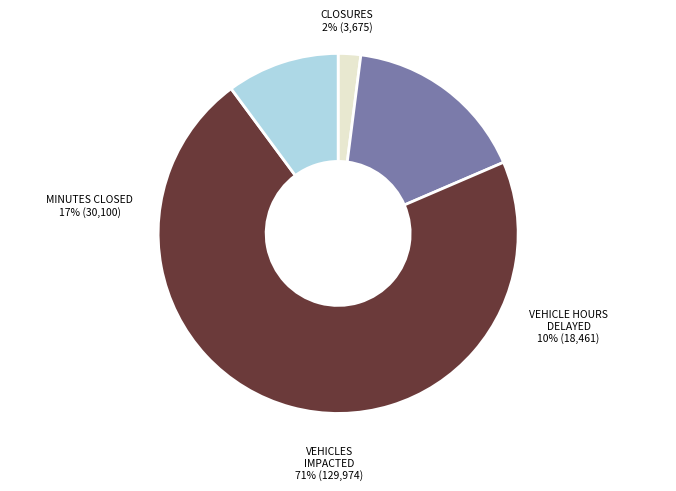

To the nearest percent, what is the difference between the largest and smallest slice percentages?

69%